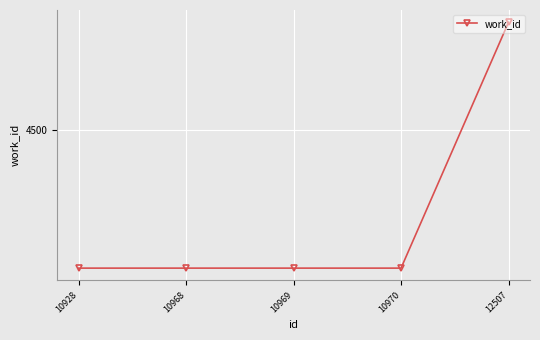

At which label is the value closest to 4468?

10928